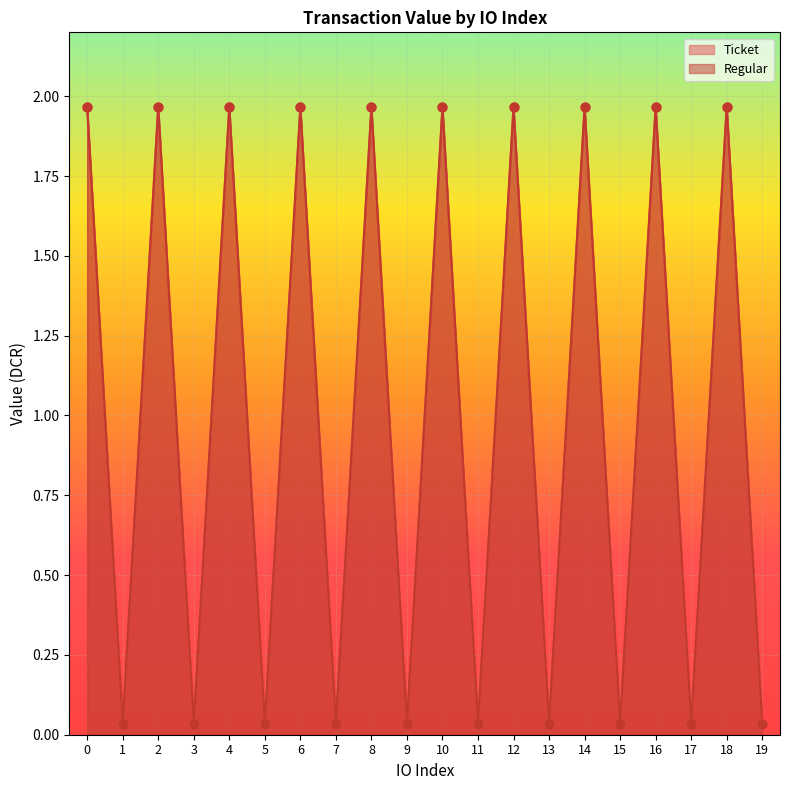

Which series has the widest spread of Y values?

Ticket